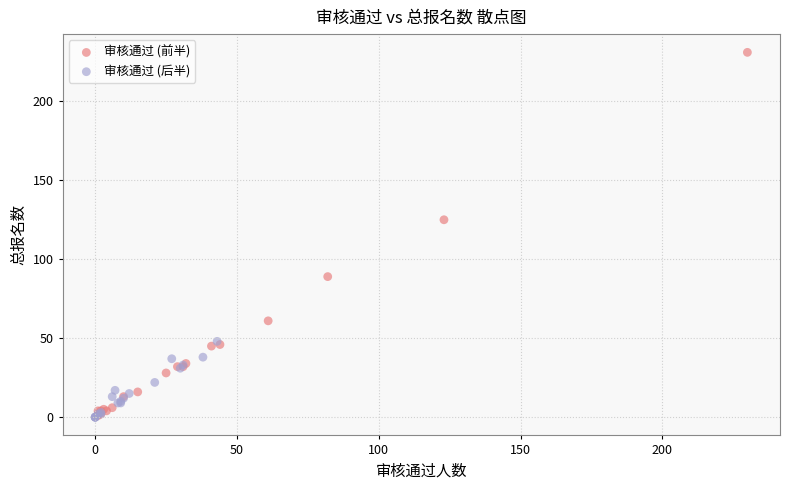

Which series has the widest spread of Y values?

审核通过 (前半)